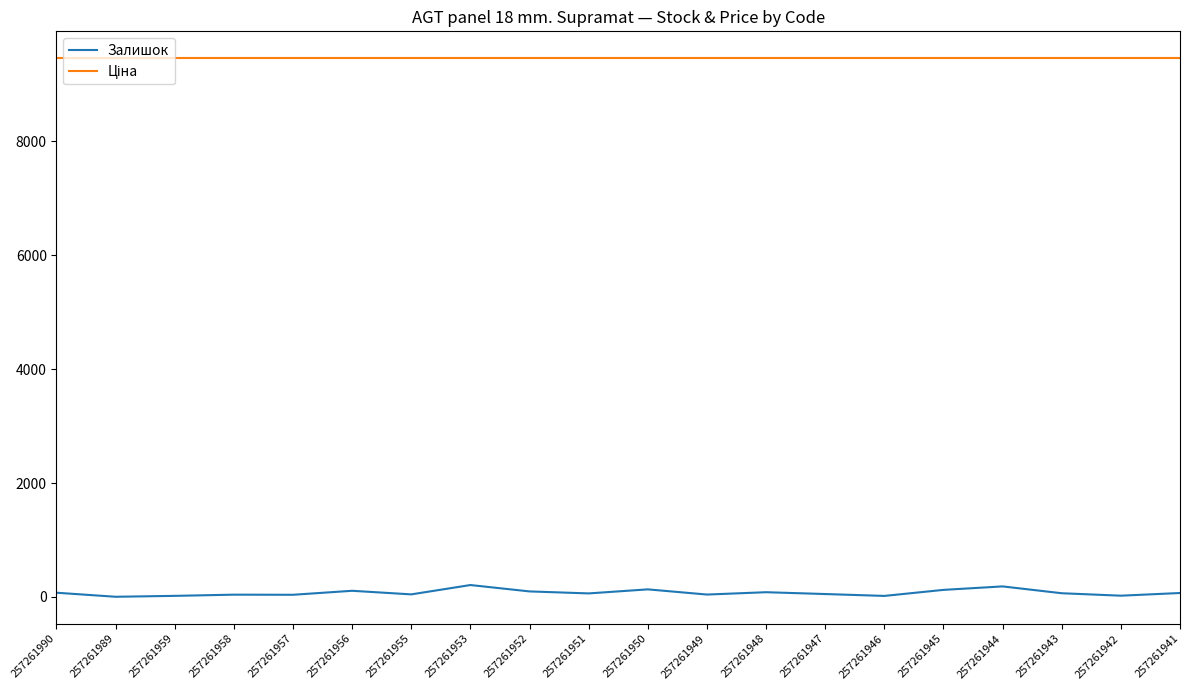

Is it true that Залишок equals 66.0 at 257261943?

True